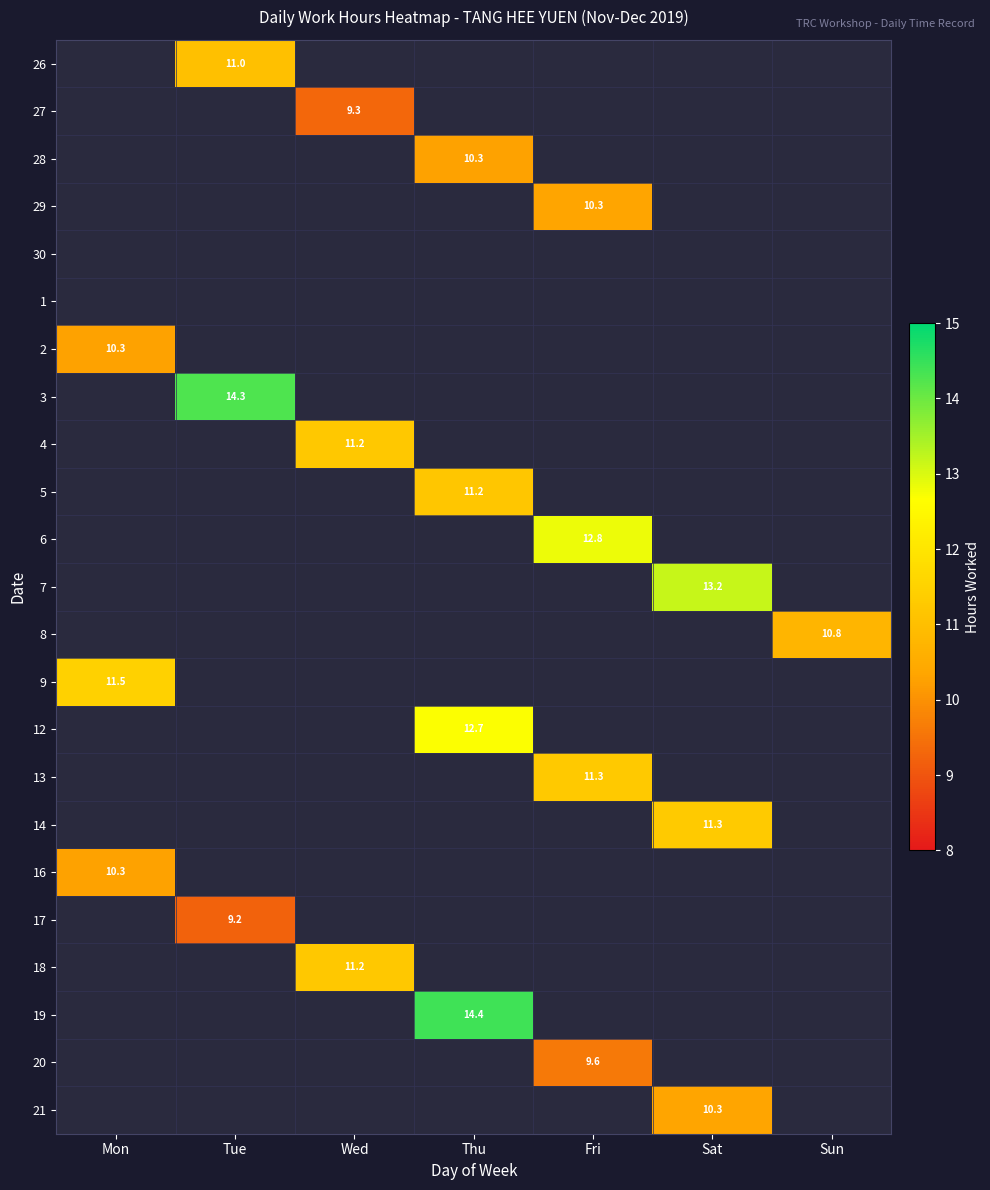

What is the smallest value displayed?

9.2